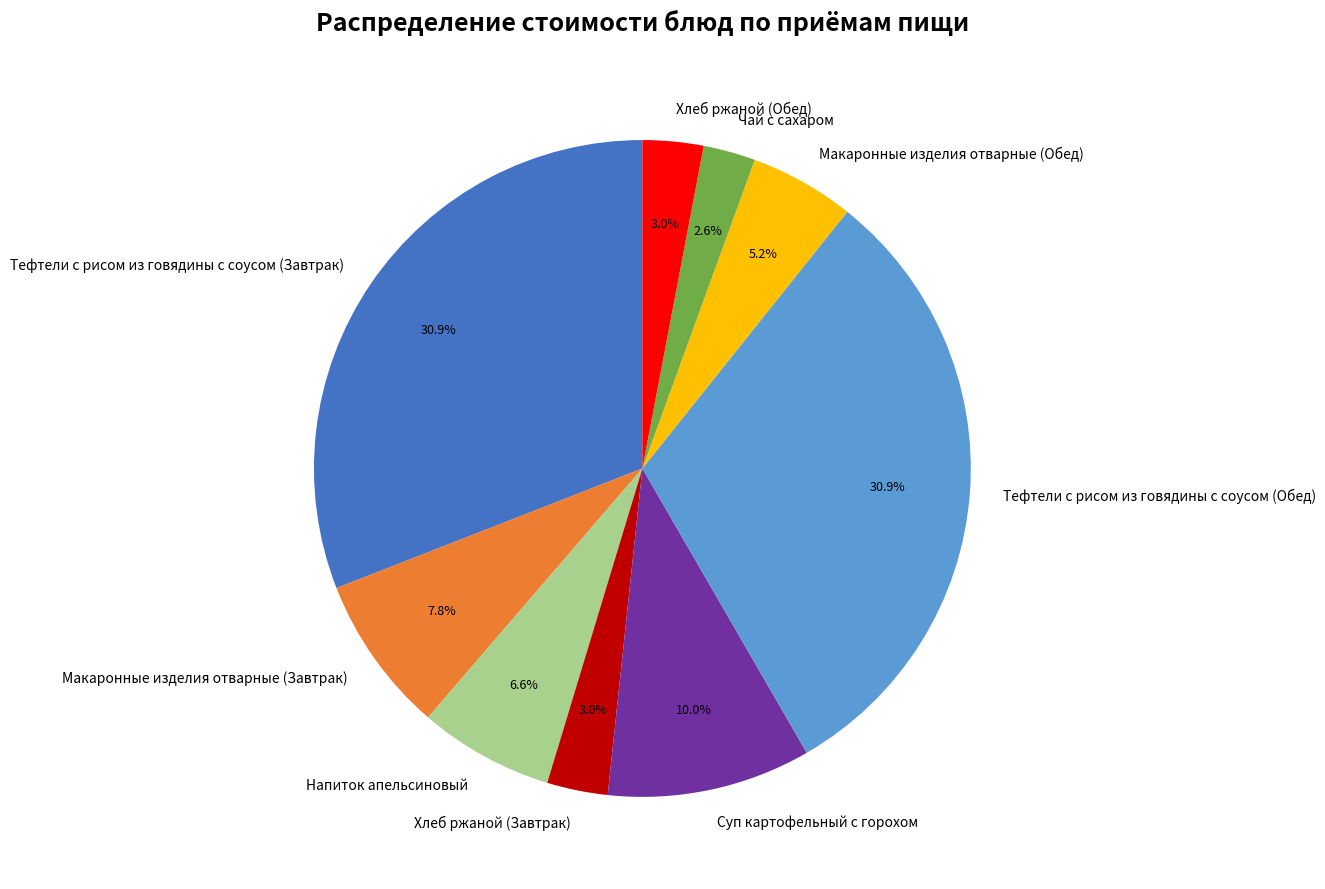

Between Тефтели с рисом из говядины с соусом (Завтрак) and Чай с сахаром, which is larger?

Тефтели с рисом из говядины с соусом (Завтрак)